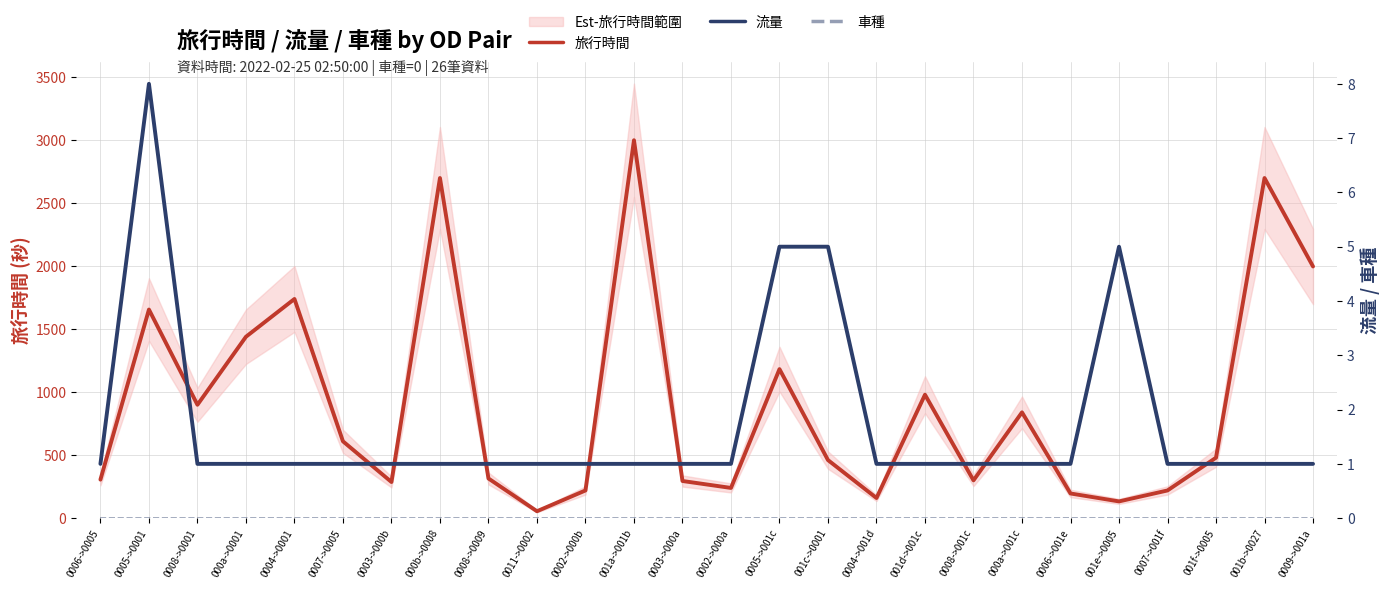

What is the maximum value for 流量?

8